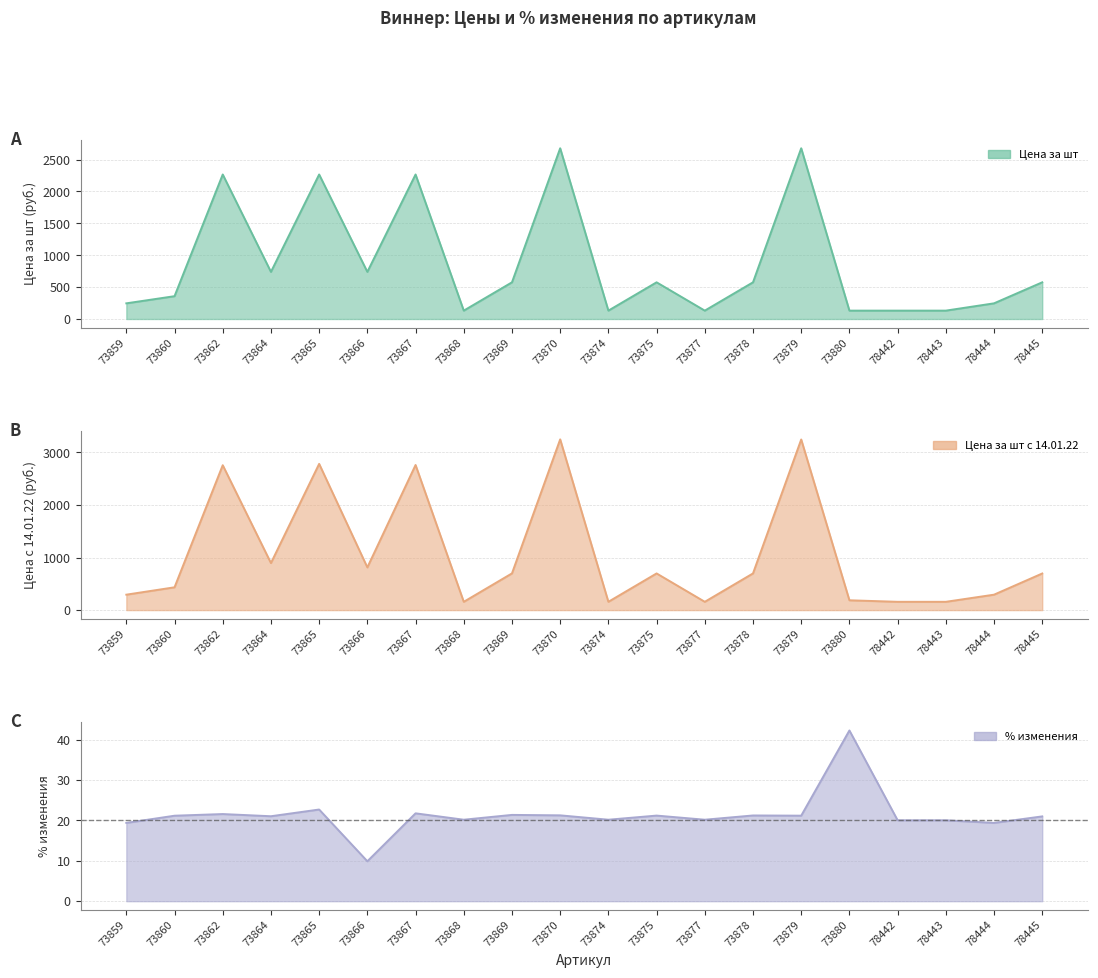

What are all the series names shown in the legend?

Цена за шт, Цена за шт с 14.01.22, % изменения